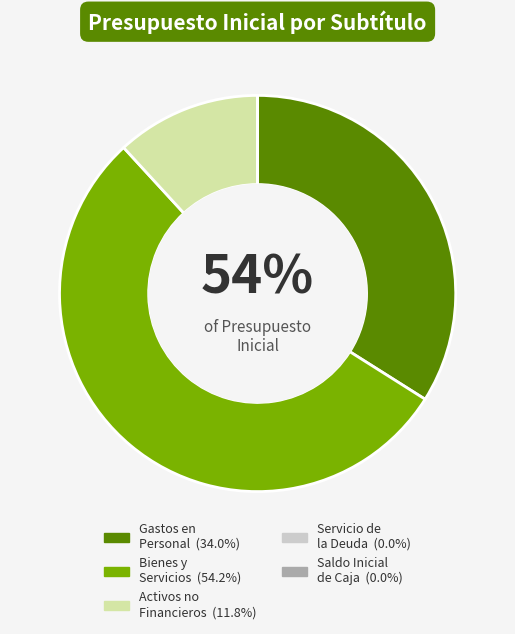

Is the sum of GASTOS EN PERSONAL and SERVICIO DE LA DEUDA greater than half?

No